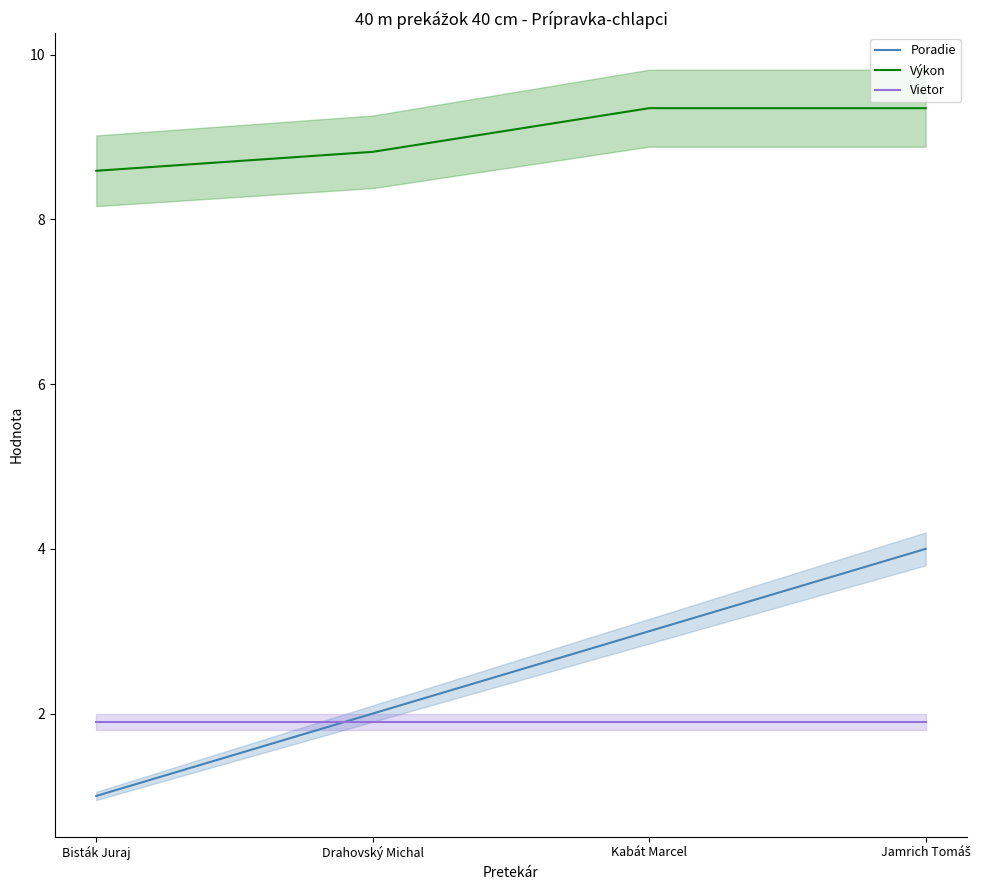

Is it true that Poradie equals 1.3 at Kabát Marcel?

False